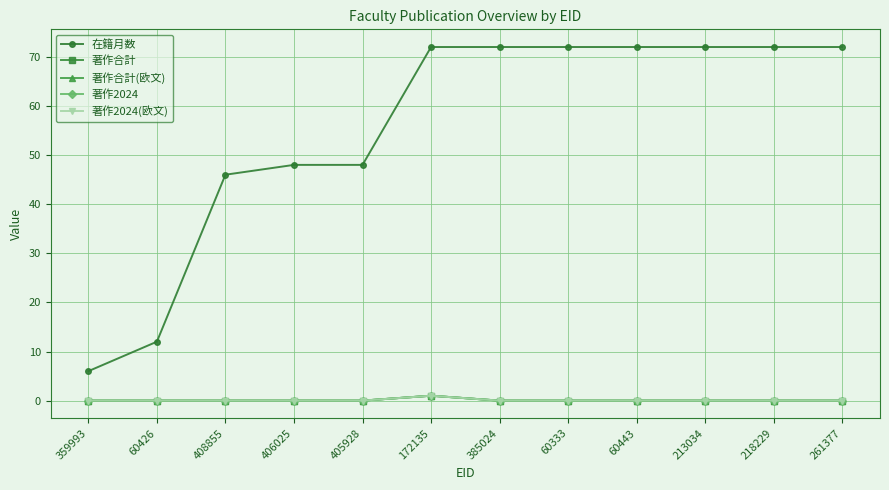

How many lines are shown in the chart?

5